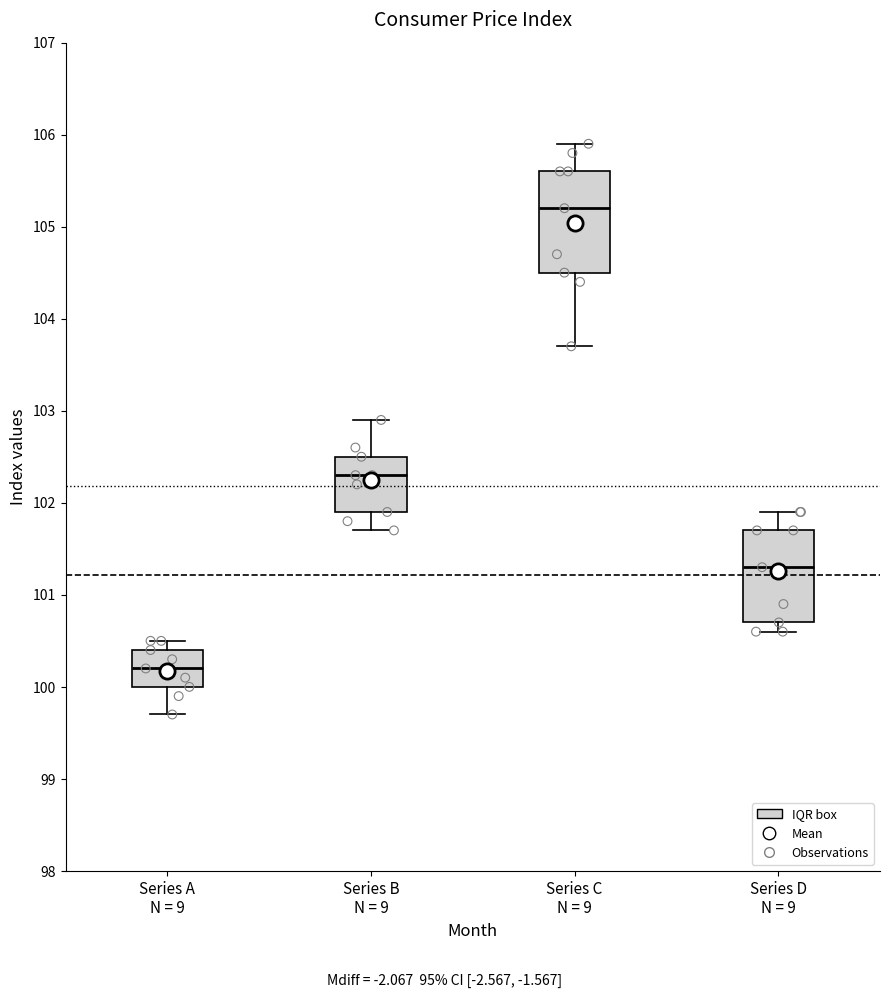

Reading left to right, transcribe this box plot: for each box, give where its median line is, the range the box spans, and where its two whiskers end, as read against the y-axis. The values are not printed on the chart, so give them approximately, as read against the axis.

Series A N = 9: median 100.2, box 100.0 to 100.4, whiskers 99.7 to 100.5
Series B N = 9: median 102.3, box 101.9 to 102.5, whiskers 101.7 to 102.9
Series C N = 9: median 105.2, box 104.5 to 105.6, whiskers 103.7 to 105.9
Series D N = 9: median 101.3, box 100.7 to 101.7, whiskers 100.6 to 101.9